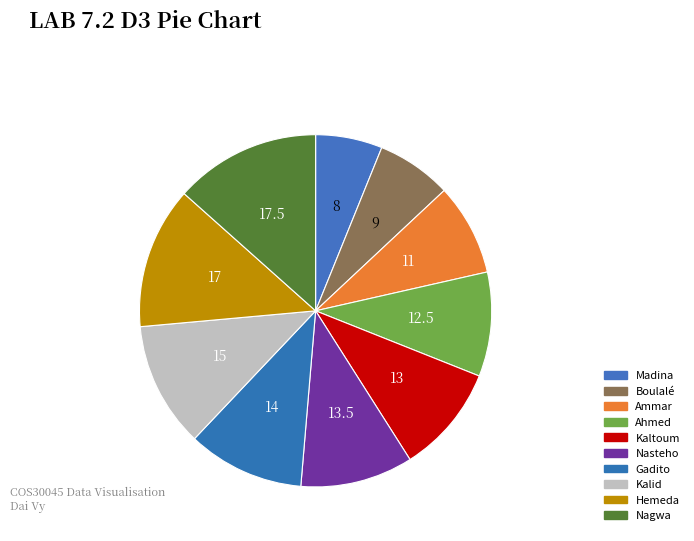

Does Boulalé account for over 50% of the chart?

No